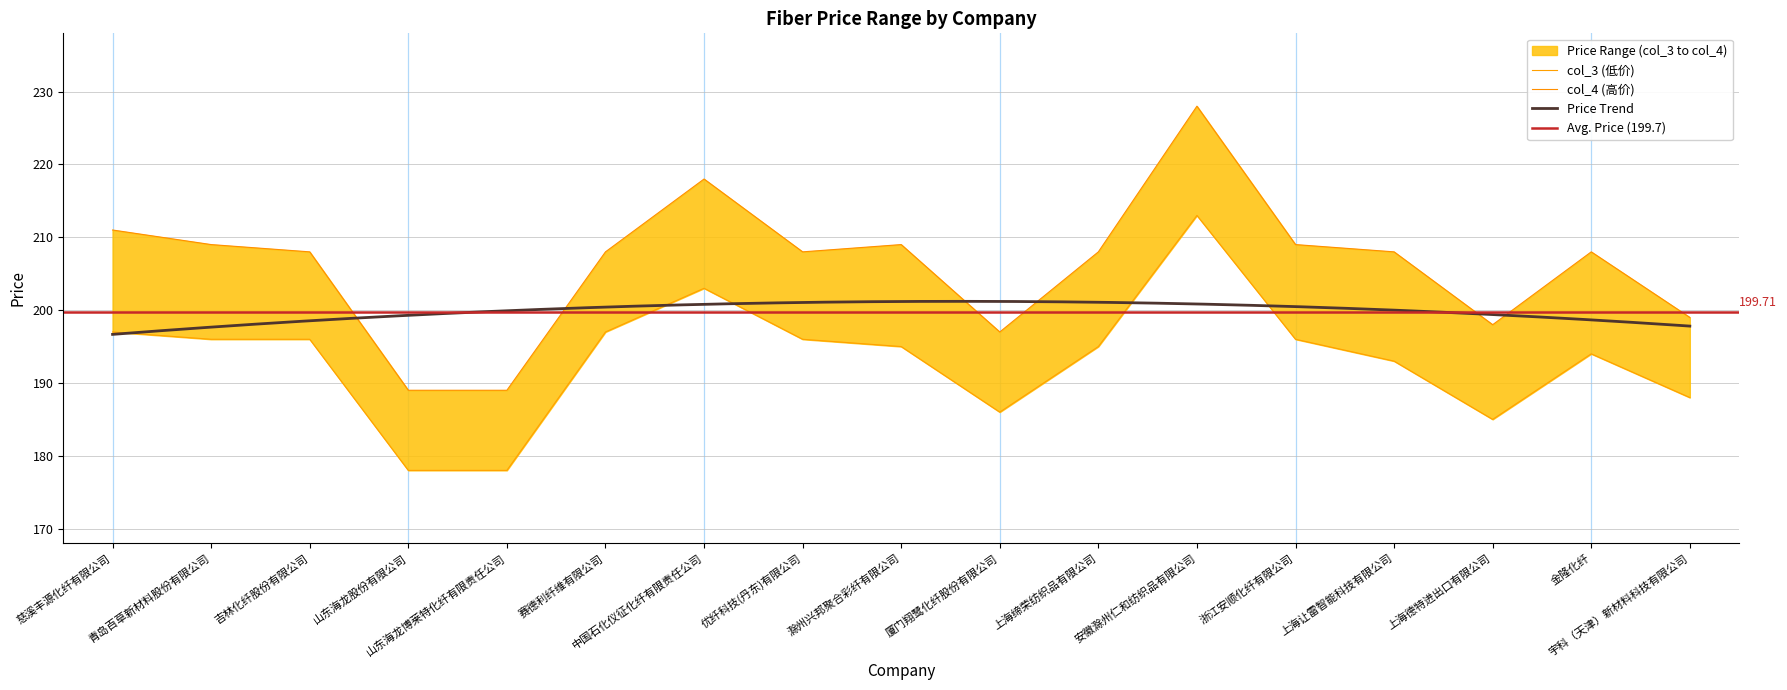

True or false: col_3 (低价) and col_4 (高价) intersect in this chart.

False